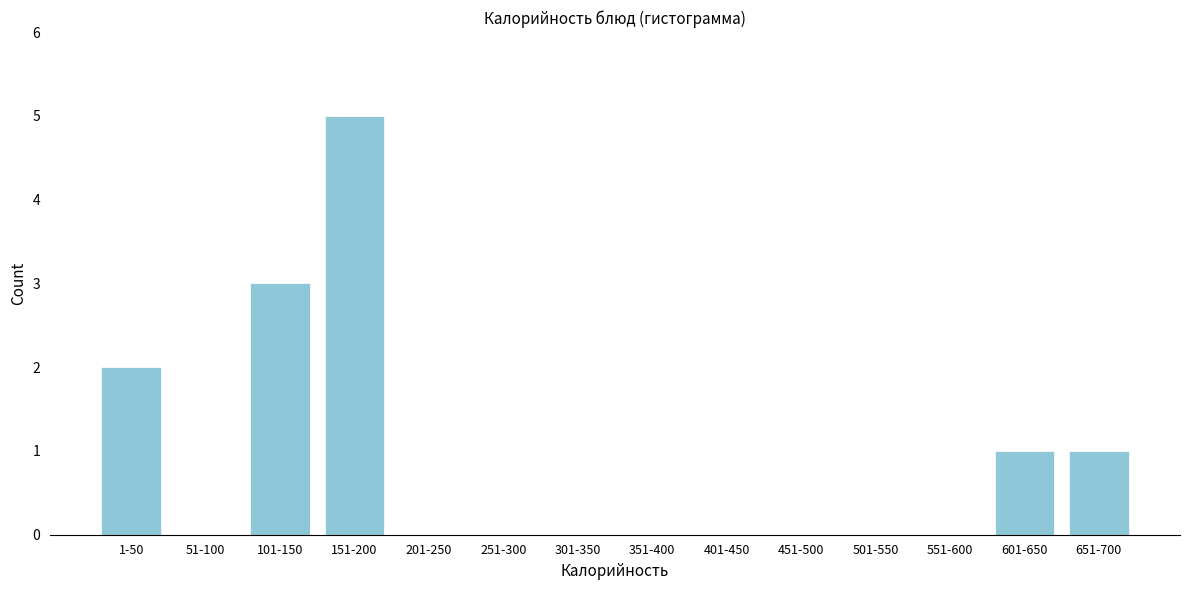

Reading right to left, what are all the values shown in this chart?

651-700=1	601-650=1	551-600=0	501-550=0	451-500=0	401-450=0	351-400=0	301-350=0	251-300=0	201-250=0	151-200=5	101-150=3	51-100=0	1-50=2